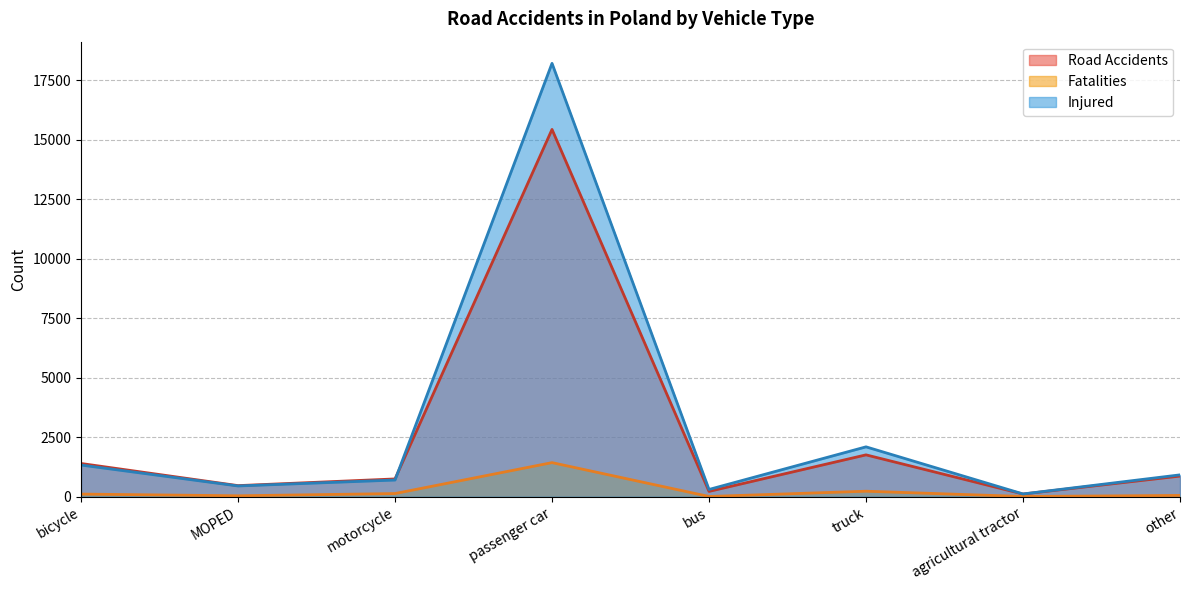

What is the minimum value shown in the chart?

10